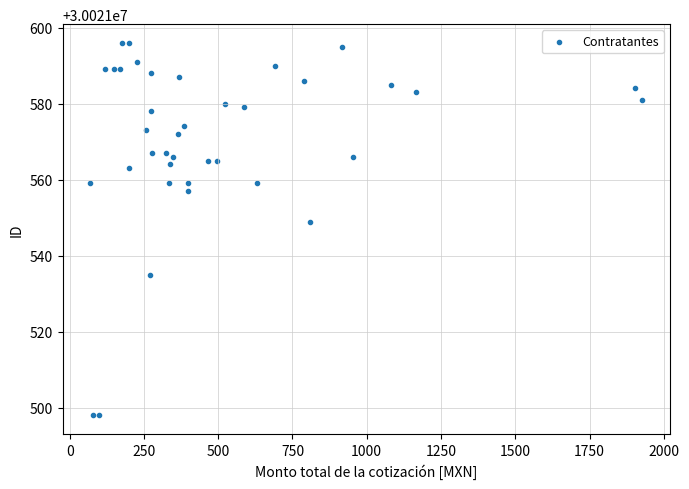

What Y value in the scatter plot is closest to 30021547?

30021549